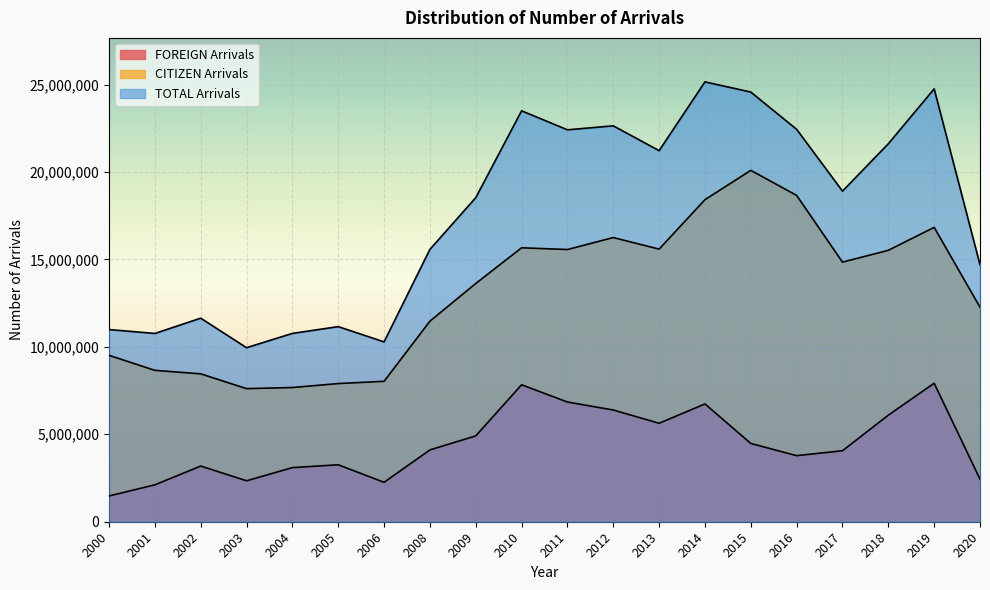

How many lines are shown in the chart?

3